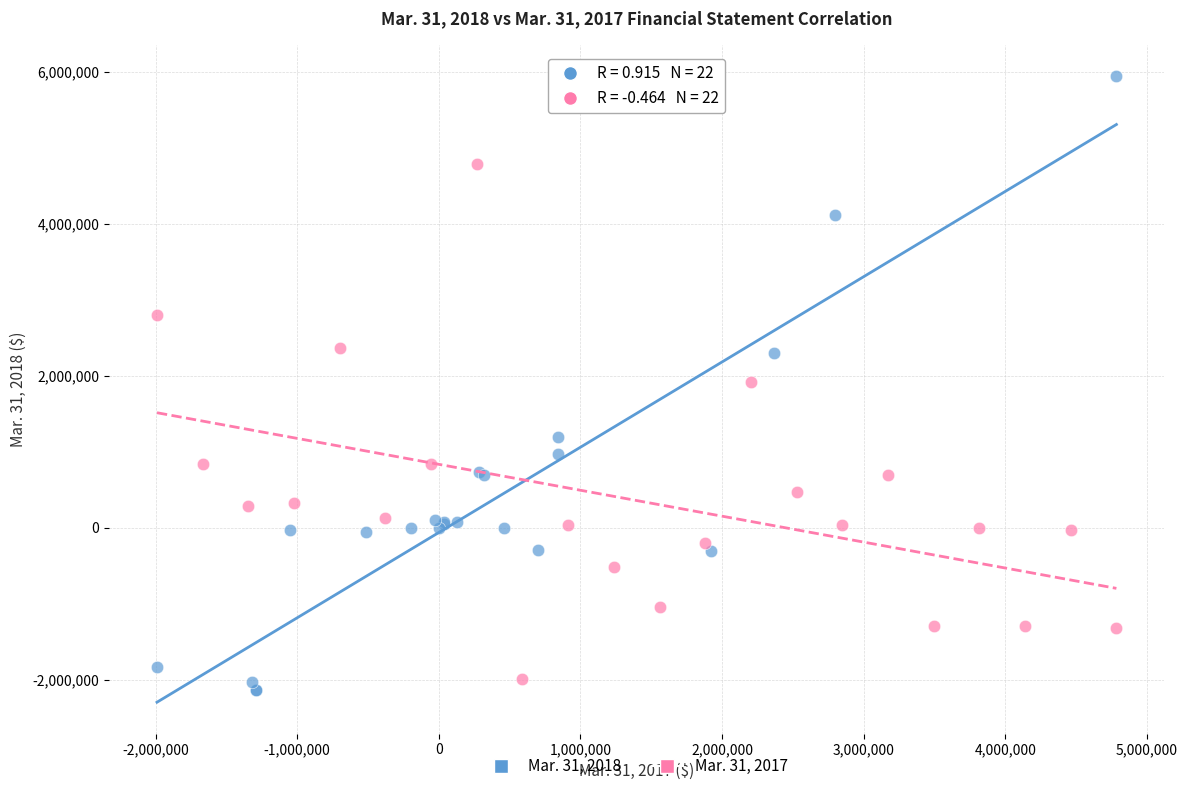

Which series has the largest Y range (max minus min)?

Mar. 31, 2018